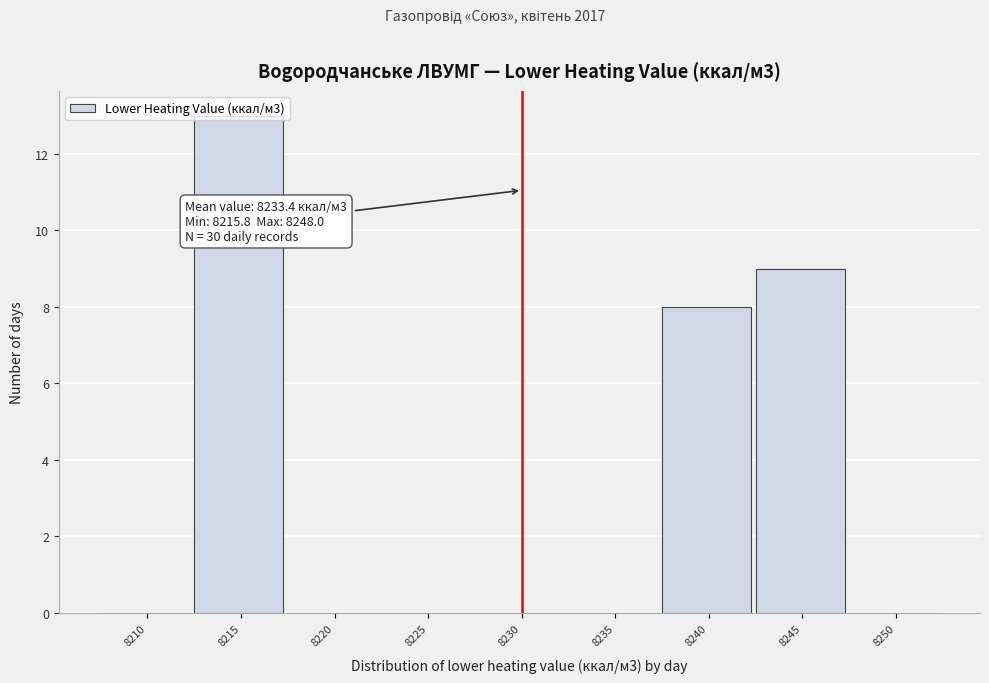

True or false: the data shows 9 at 8245.

True